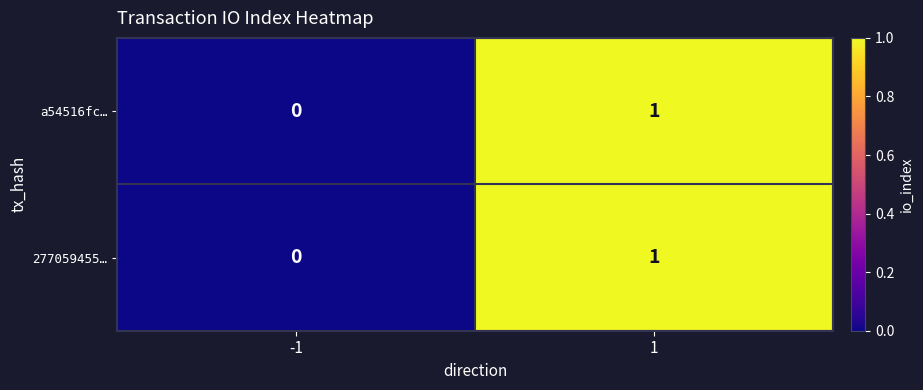

Reading left to right, what are all the values shown in this chart?

a54516fc…: -1=0	1=1
277059455…: -1=0	1=1